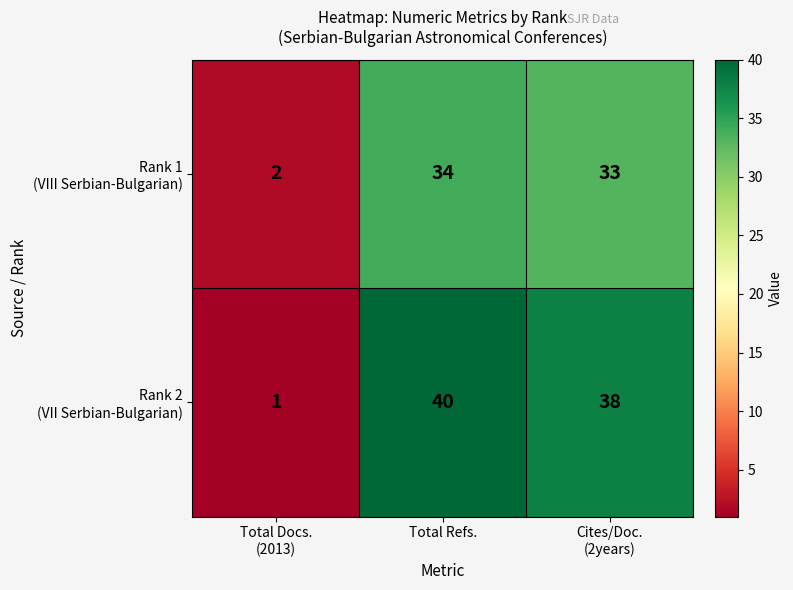

Which label corresponds to the largest value in the chart?

Total Refs.